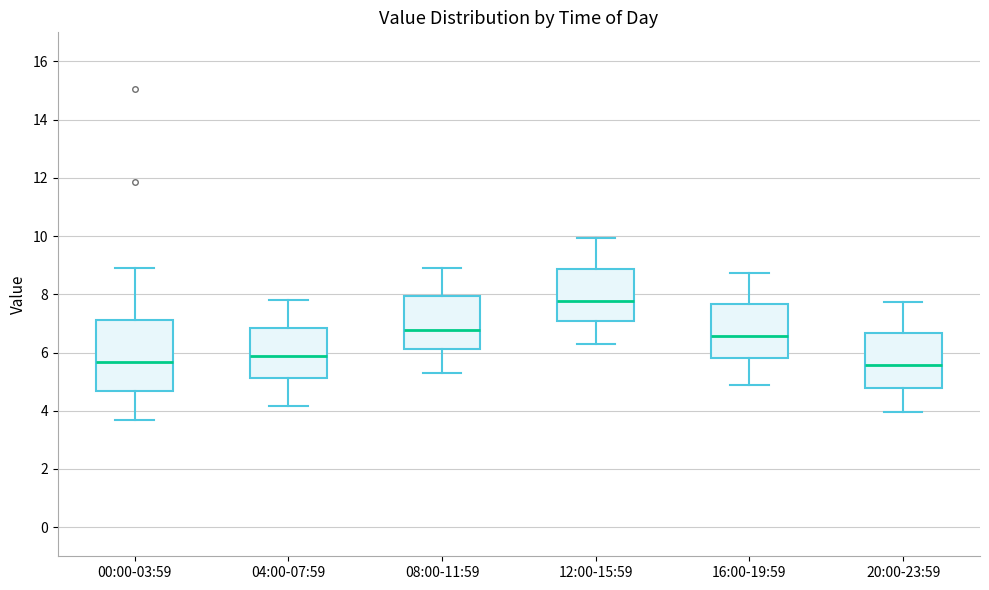

Comparing the boxes themselves (not the whiskers), which one is the tallest?

00:00-03:59